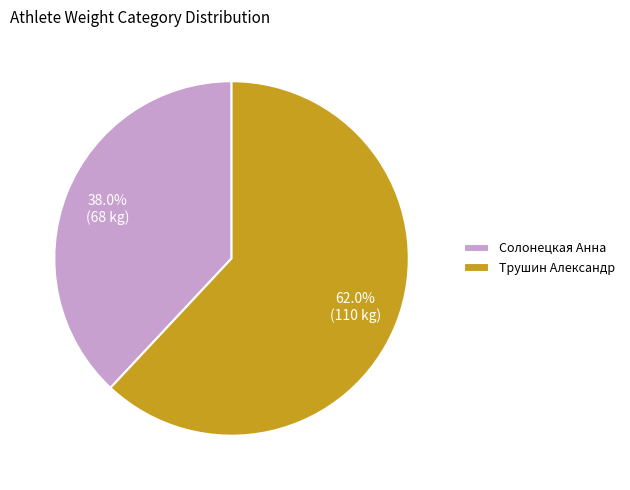

To the nearest percent, what is the combined percentage of Солонецкая Анна and Трушин Александр?

100%